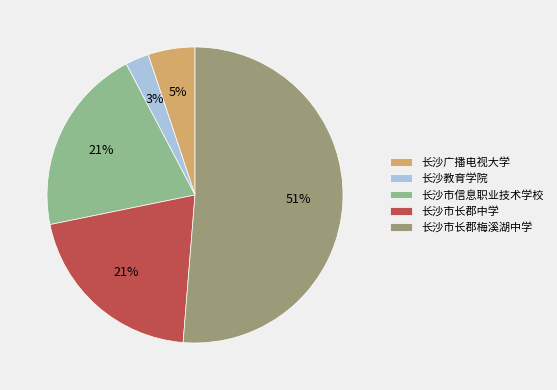

Does any single category account for the majority?

Yes